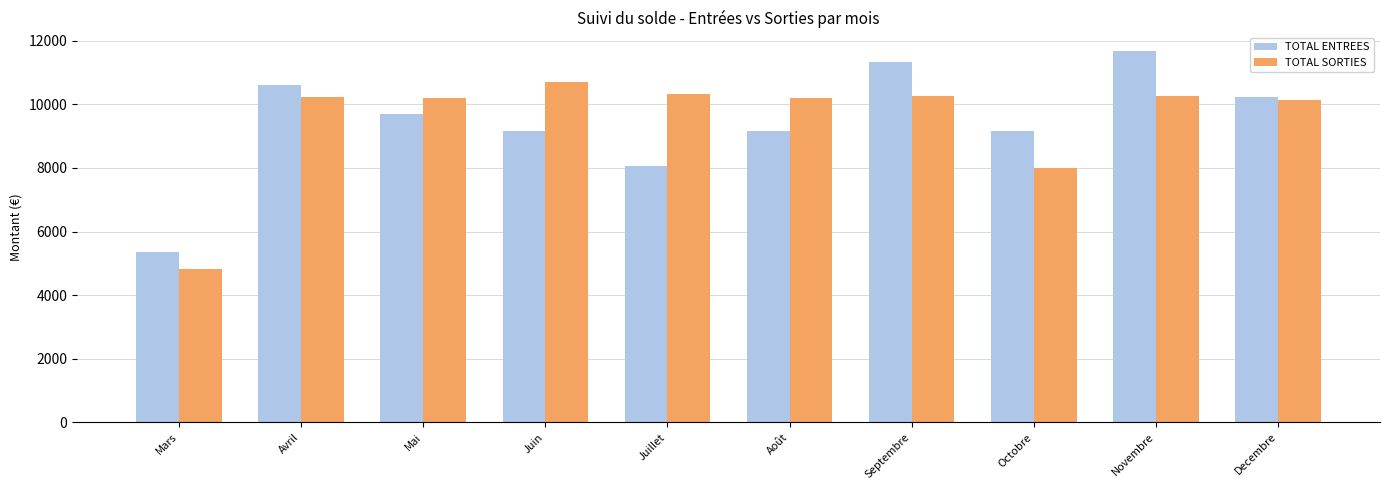

What is the total value across all series at Septembre?

21584.4